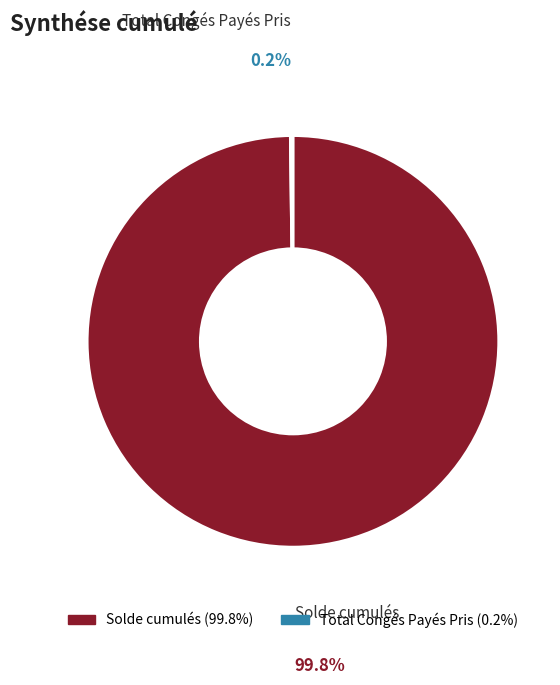

What is the majority slice?

Solde cumulés